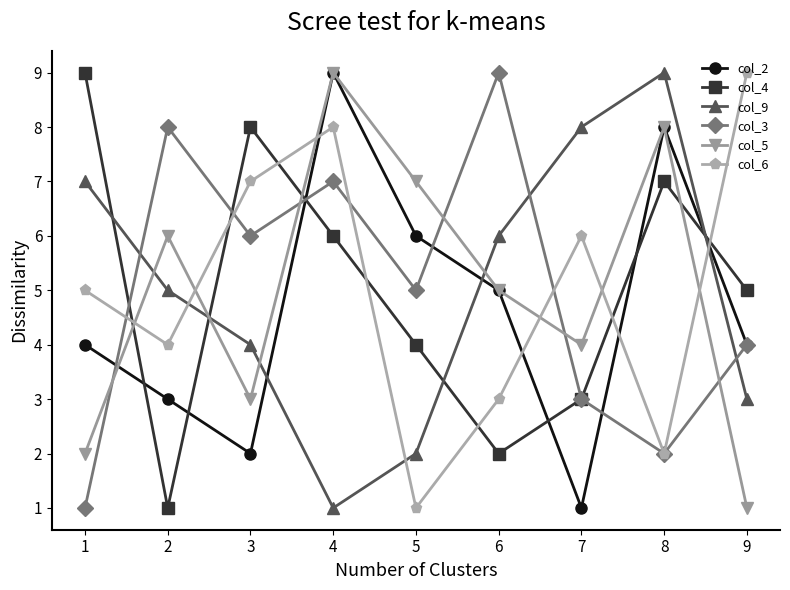

Is this an area chart (filled region under the line)?

No